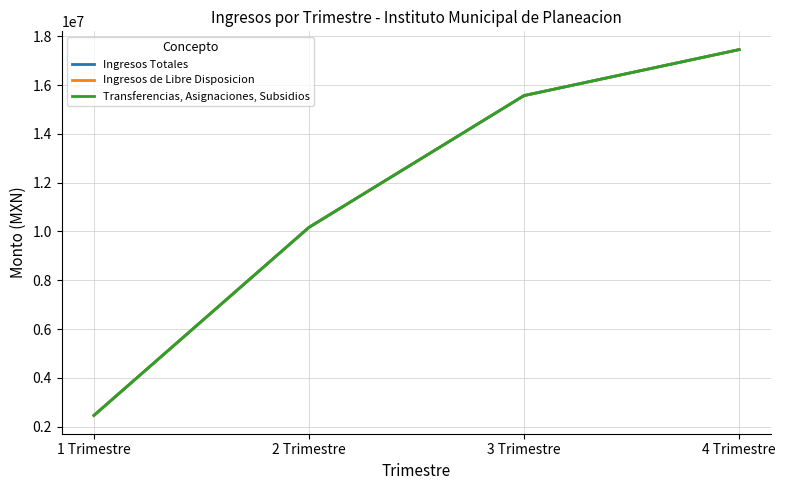

Is this an area chart (filled region under the line)?

No